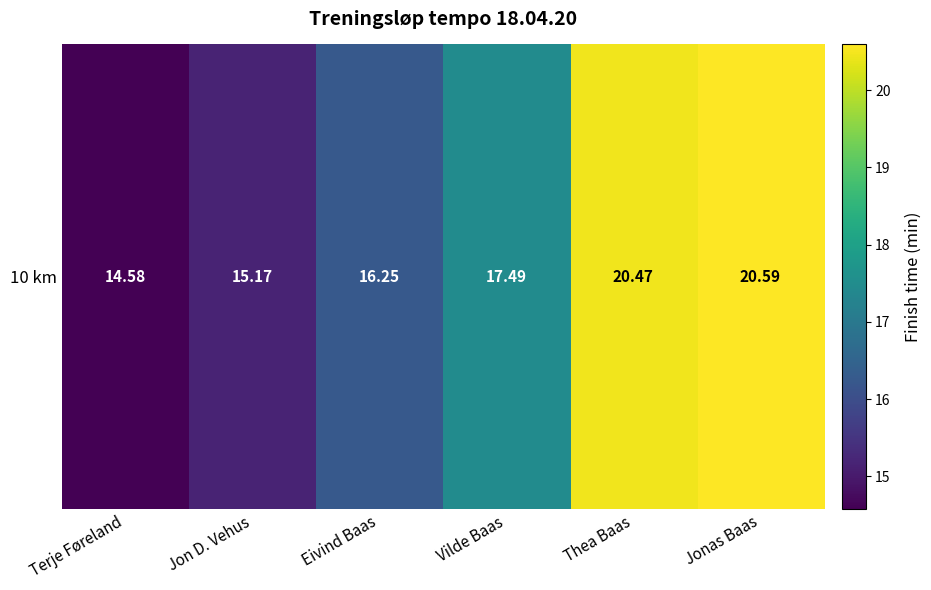

At which label is the value closest to 17?

Vilde Baas